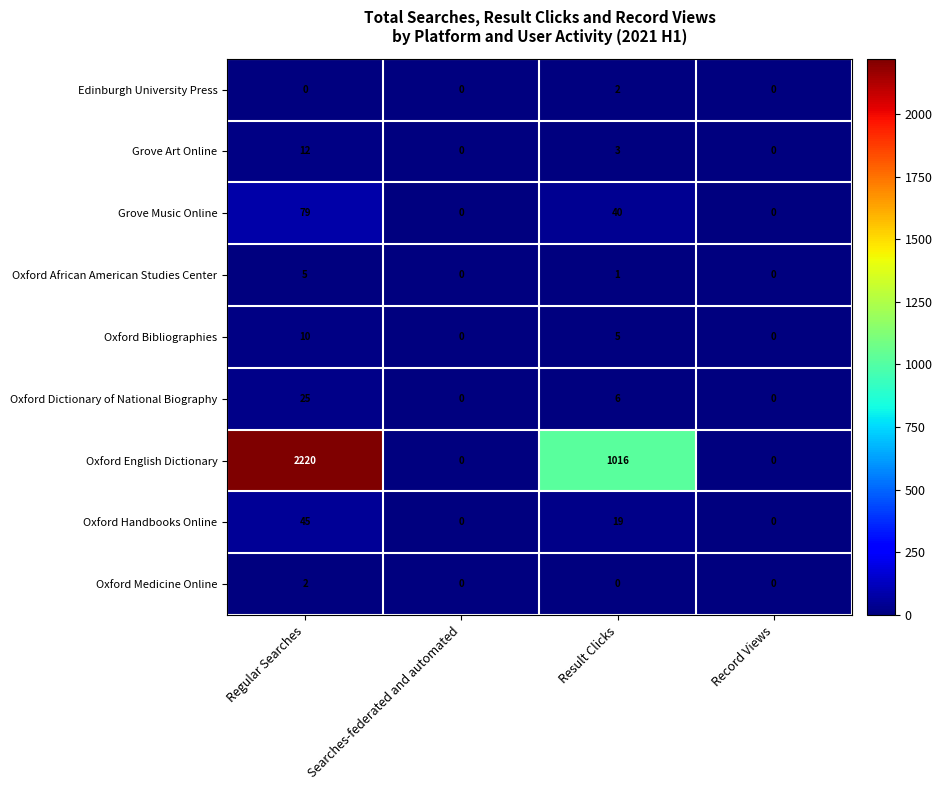

Which label corresponds to the largest value in the chart?

Regular Searches